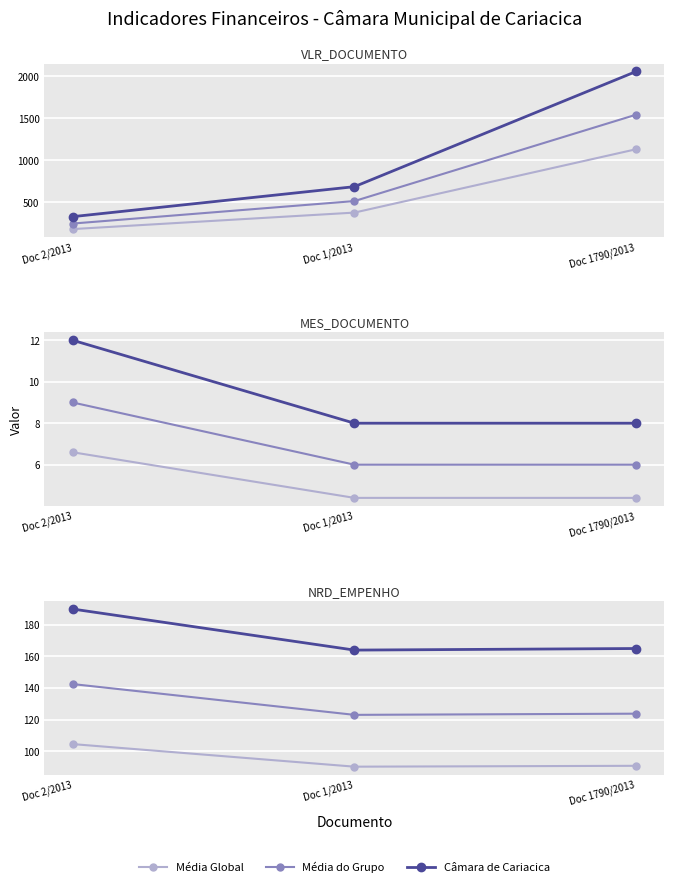

How many lines are shown in the chart?

3